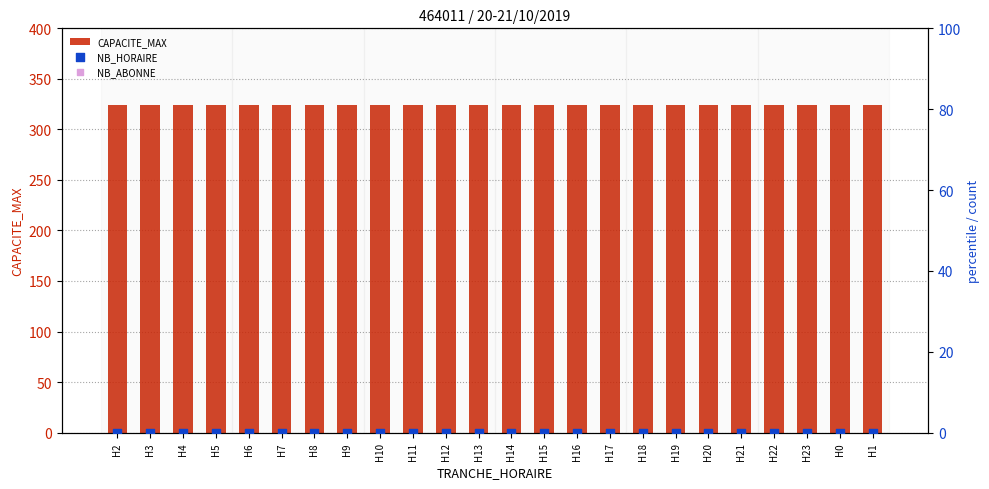

Which series reaches the minimum Y coordinate?

NB_HORAIRE